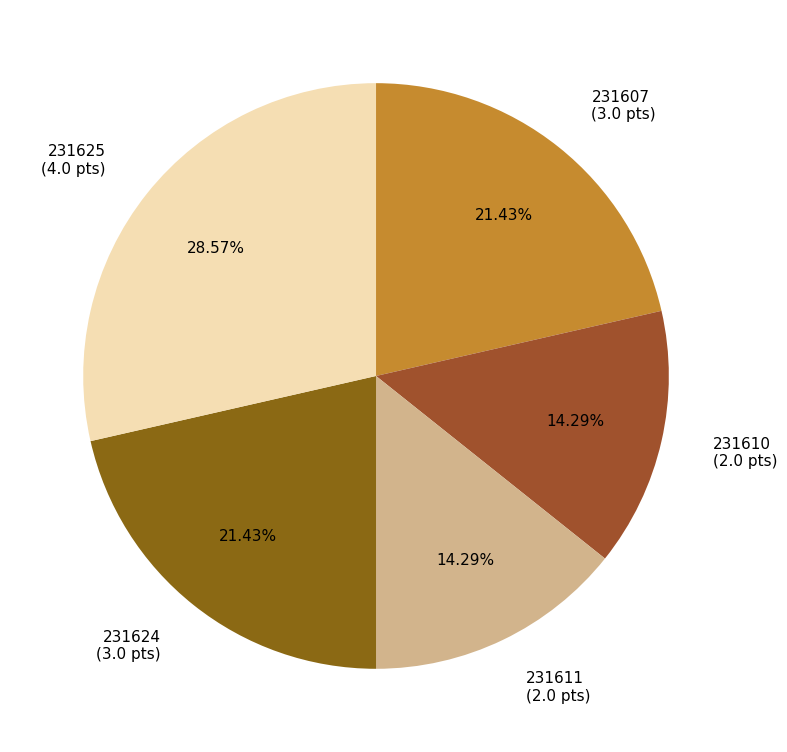

To the nearest percent, what percentage of the pie is 231625?

29%